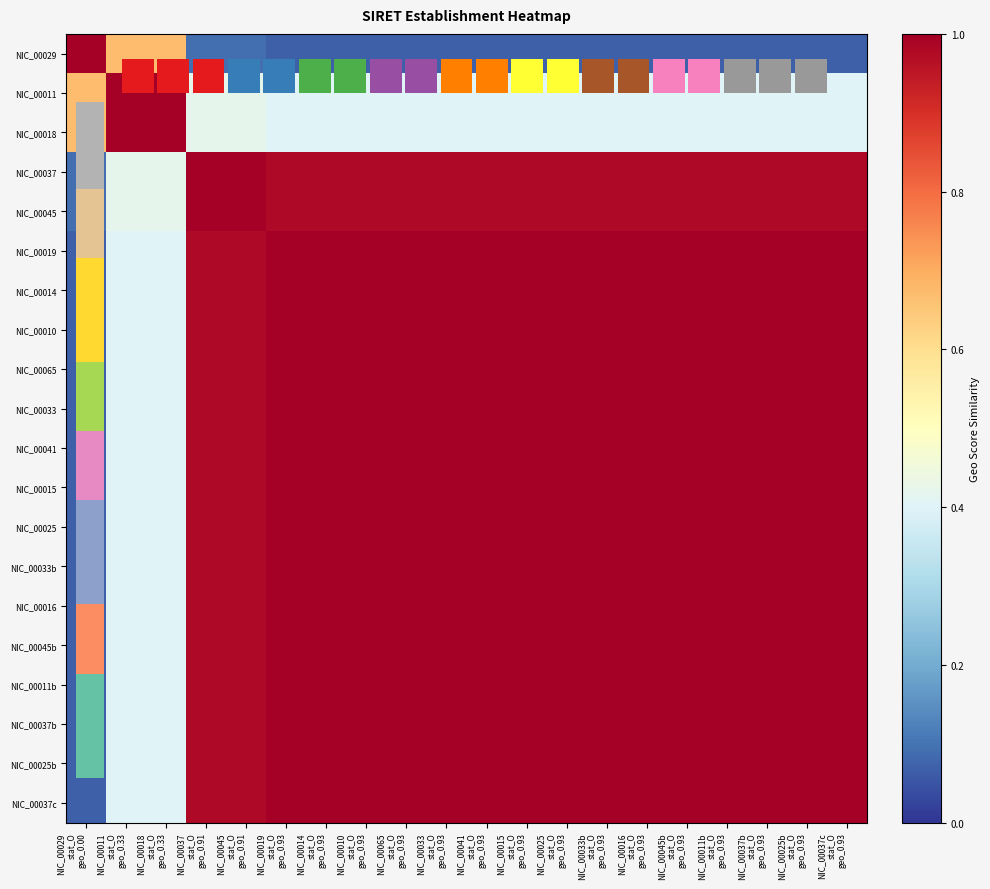

Is the value of NIC_00010 at NIC_00016 stat_O geo_0.93 greater than the value of NIC_00018 at NIC_00015 stat_O geo_0.93?

Yes